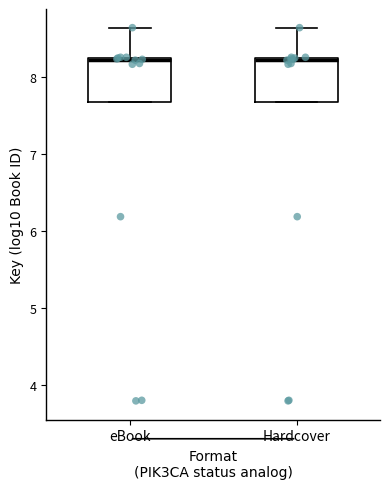

Reading left to right, read every box against the y-axis: the position of its median line, the range the box covers, and the ends of its whiskers. The values are not printed on the chart, so give them approximately, as read against the axis.

eBook: median 8.2, box 7.7 to 8.3, whiskers 7.7 to 8.6
Hardcover: median 8.2, box 7.7 to 8.3, whiskers 7.7 to 8.6